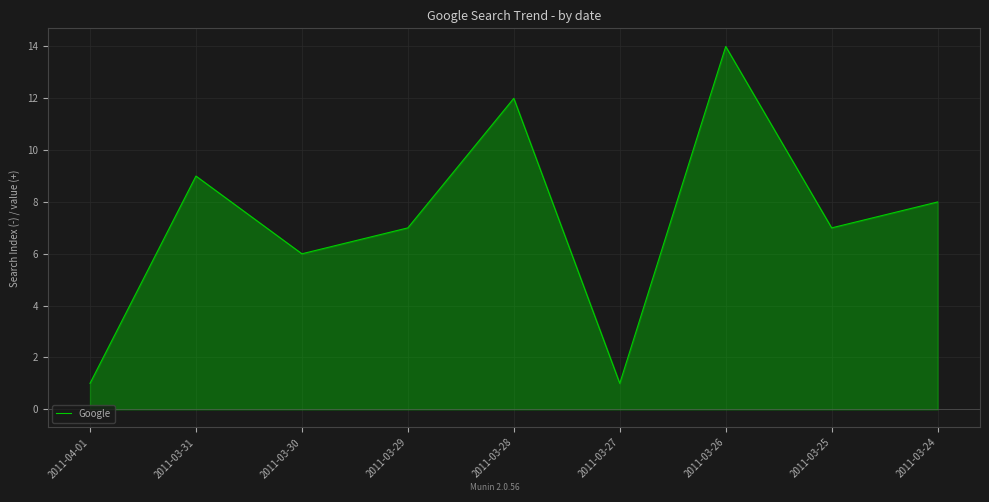

What is the greatest value displayed?

14